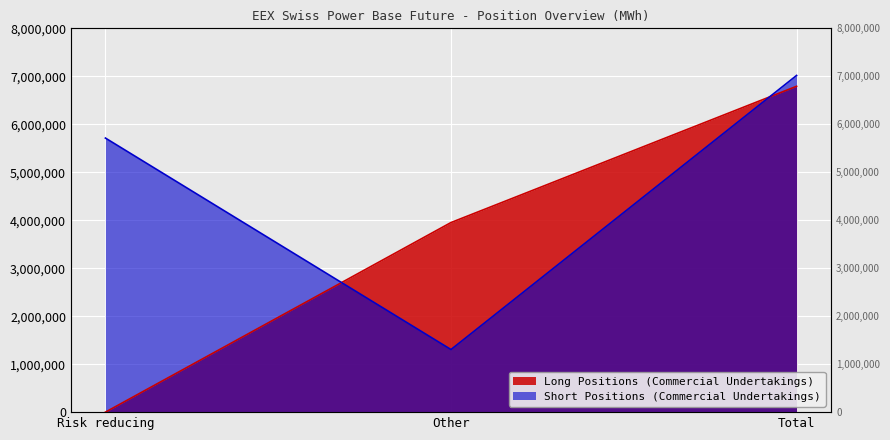

What is the maximum value for Short Positions (Commercial Undertakings)?

7017781